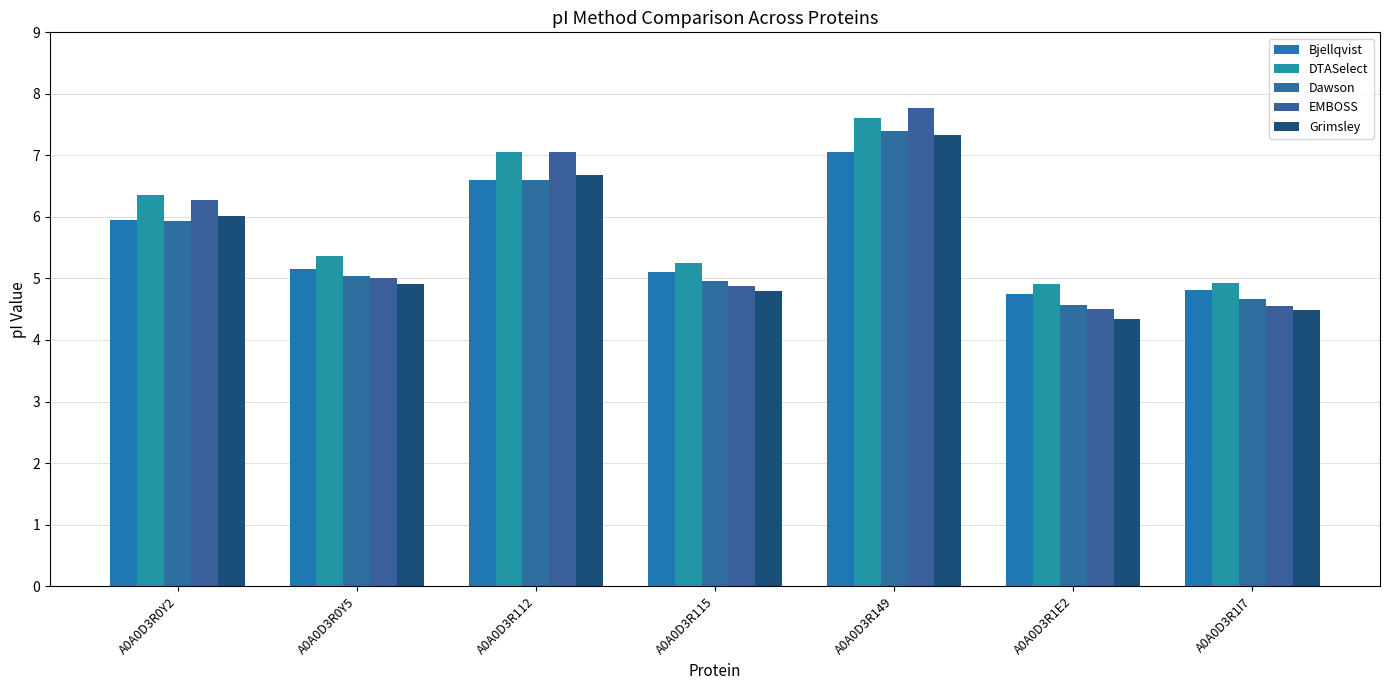

Reading left to right, list all the values displayed in this chart.

Bjellqvist: 6.0	5.2	6.6	5.1	7.1	4.7	4.8
DTASelect: 6.4	5.4	7.1	5.2	7.6	4.9	4.9
Dawson: 5.9	5.0	6.6	5.0	7.4	4.6	4.7
EMBOSS: 6.3	5.0	7.1	4.9	7.8	4.5	4.6
Grimsley: 6.0	4.9	6.7	4.8	7.3	4.3	4.5